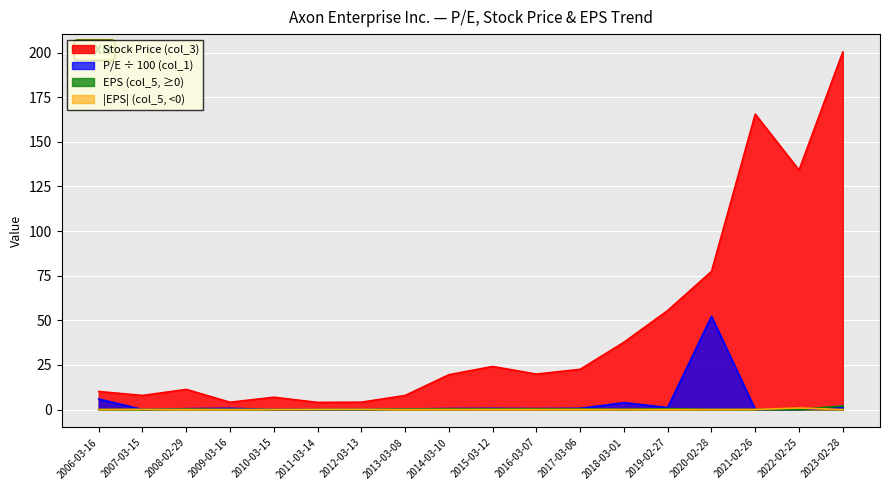

Which series has the widest spread of values?

Stock Price (col_3)